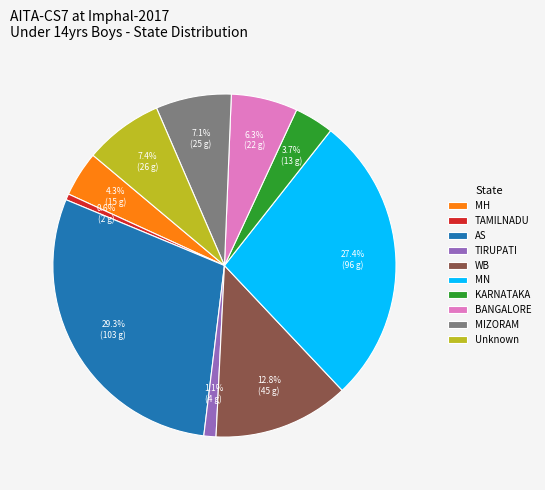

To the nearest percent, what percentage of the pie is KARNATAKA?

4%